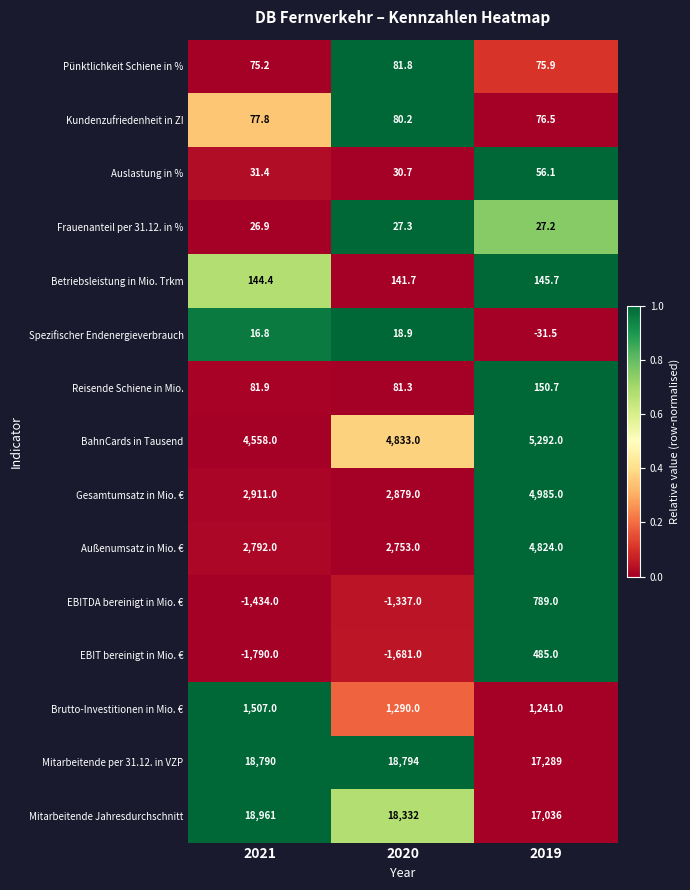

How many values in the Kundenzufriedenheit in ZI series exceed 77?

2